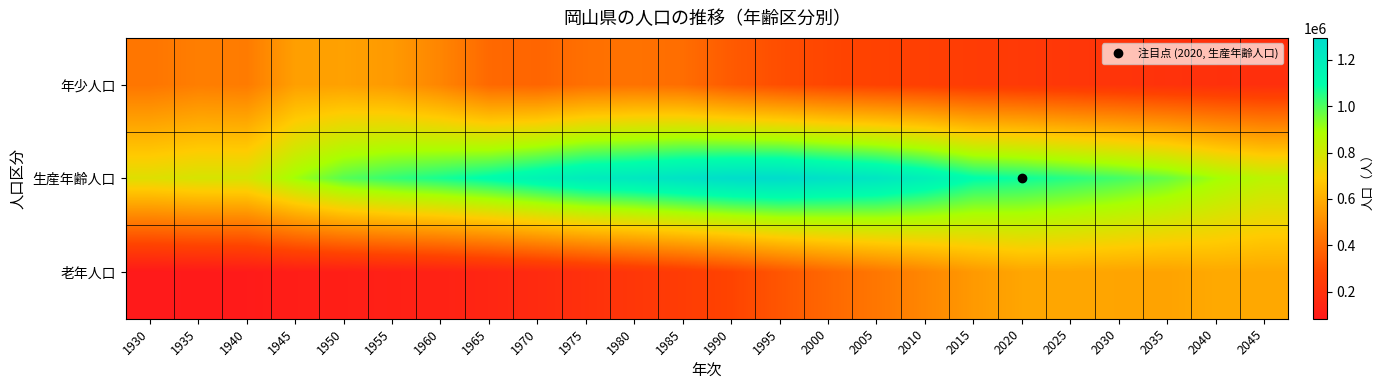

At how many categories does at least one series exceed 1180326?

7